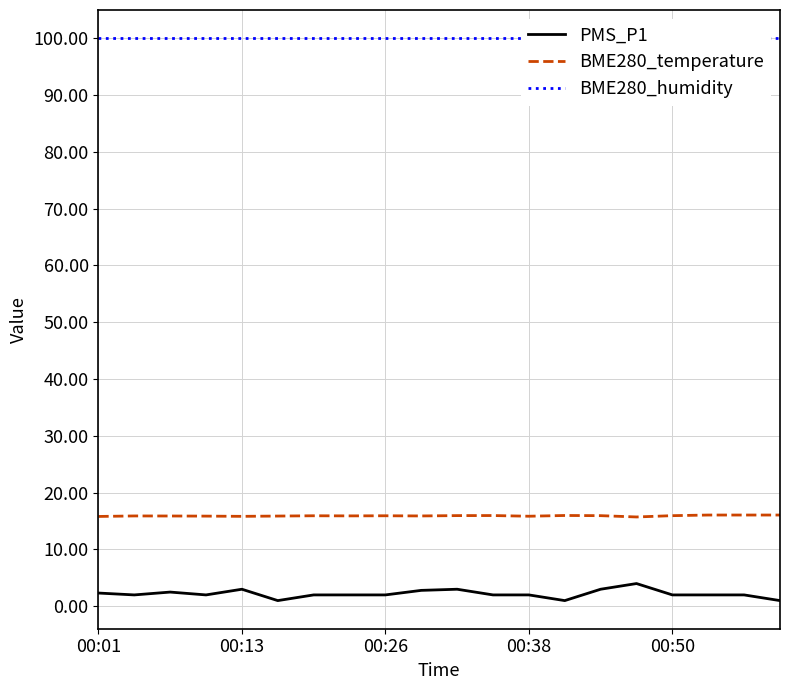

What is the highest value of the PMS_P1 series?

4.0